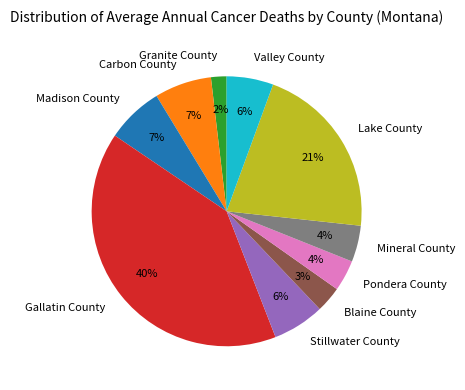

Which slice is the largest?

Gallatin County